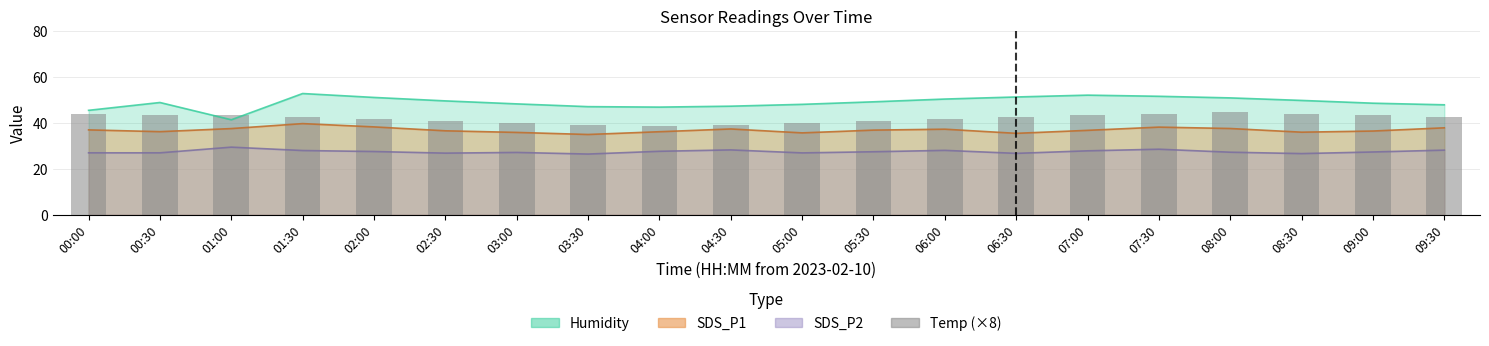

What is the value of the 16th bar from the left?

44.0